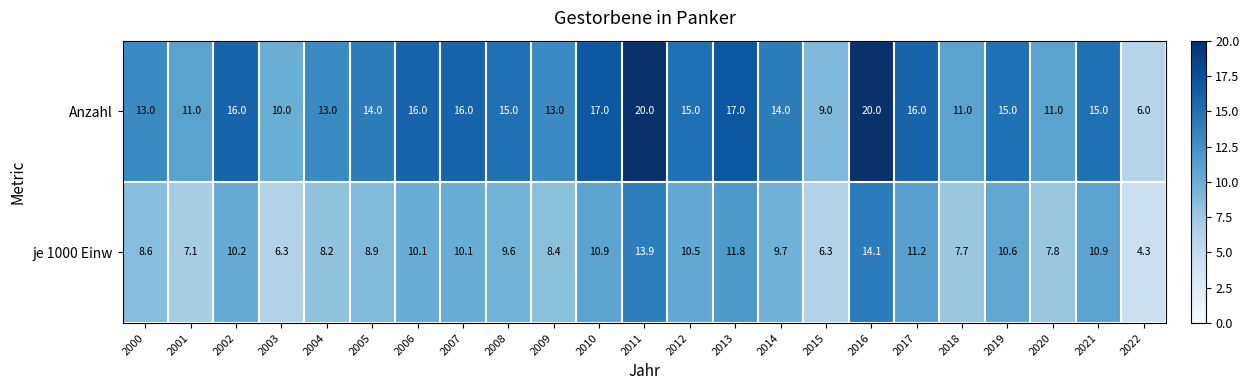

Rank the series at 2014 from highest to lowest value.

Anzahl, je 1000 Einw